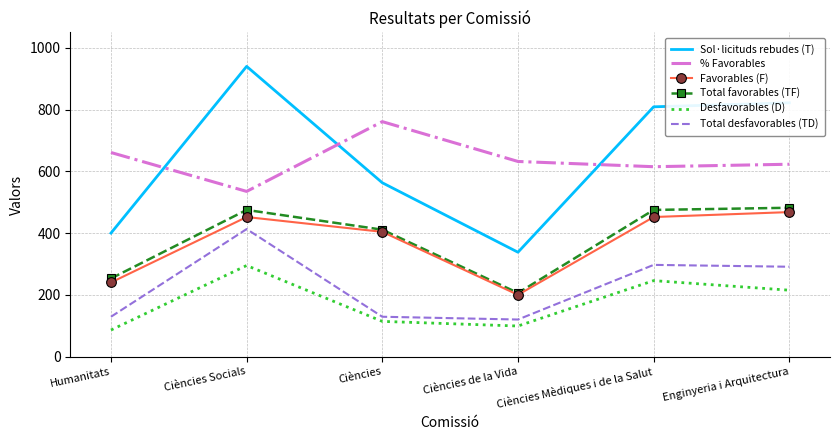

What position from the right is Ciències?

4